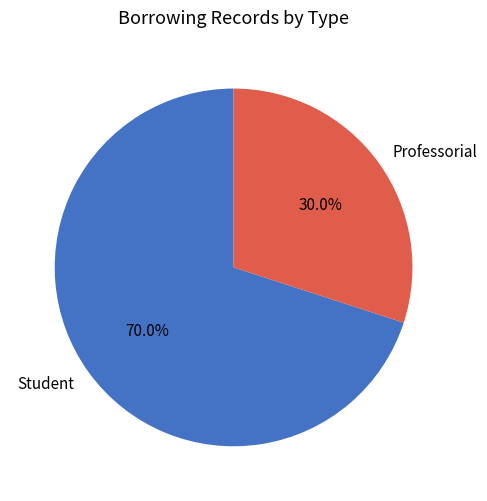

To the nearest percent, what is the difference between the Student and Professorial slice percentages?

40%